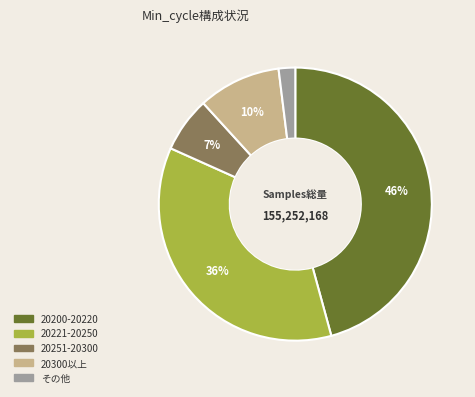

How many segments does this pie chart have?

5